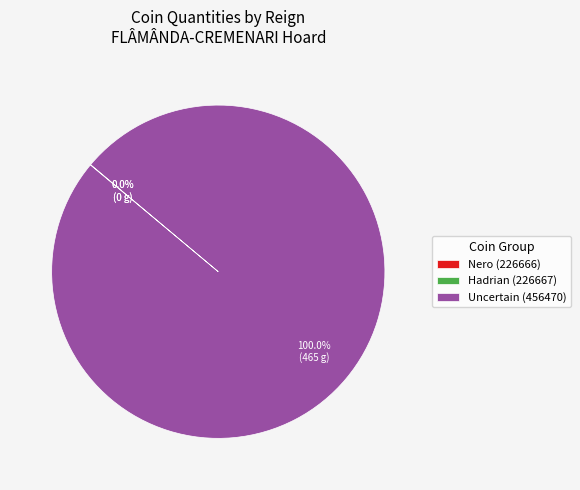

Which slice is the largest?

Uncertain (456470)